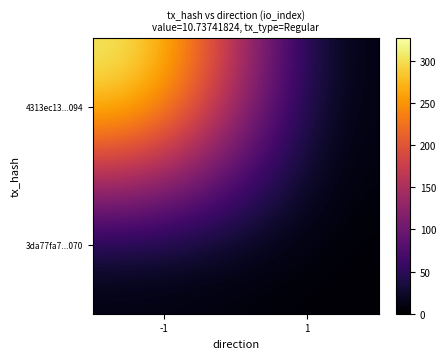

Which label corresponds to the largest value in the chart?

-1